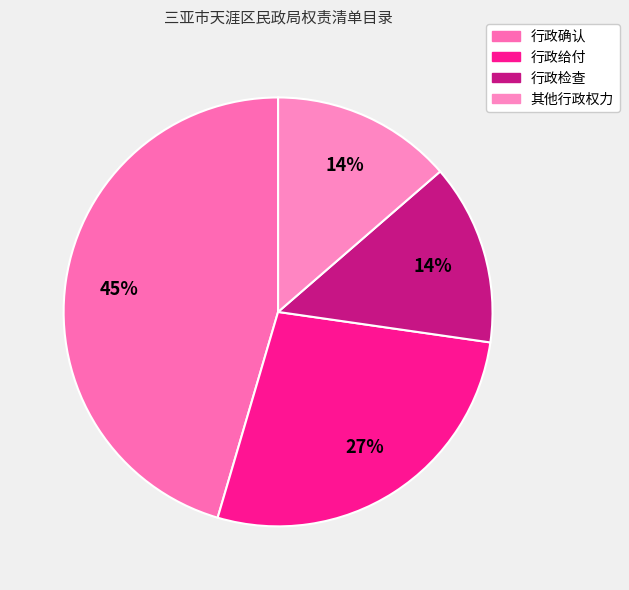

Which slice is the smallest?

行政检查